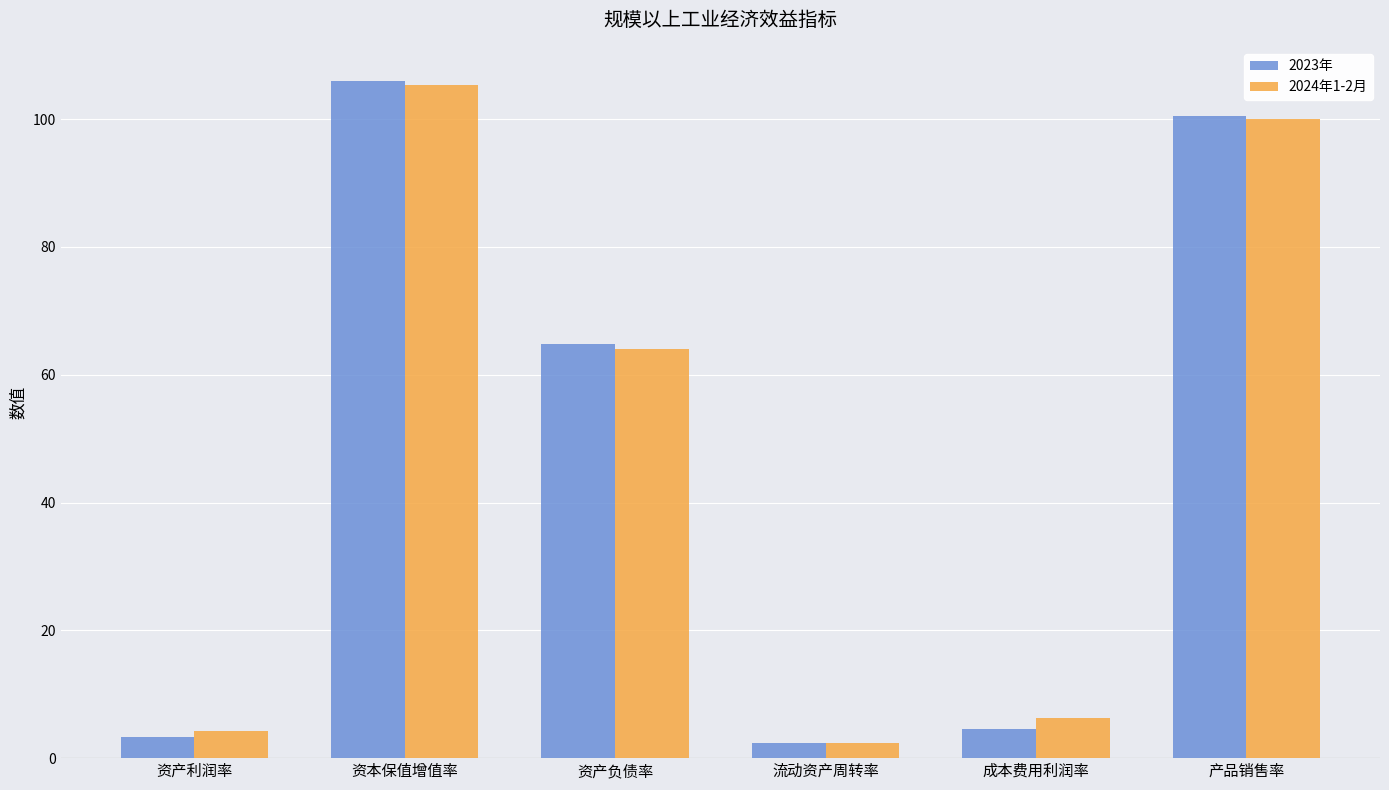

Is it true that 2024年1-2月 equals 6.3 at 成本费用利润率?

True